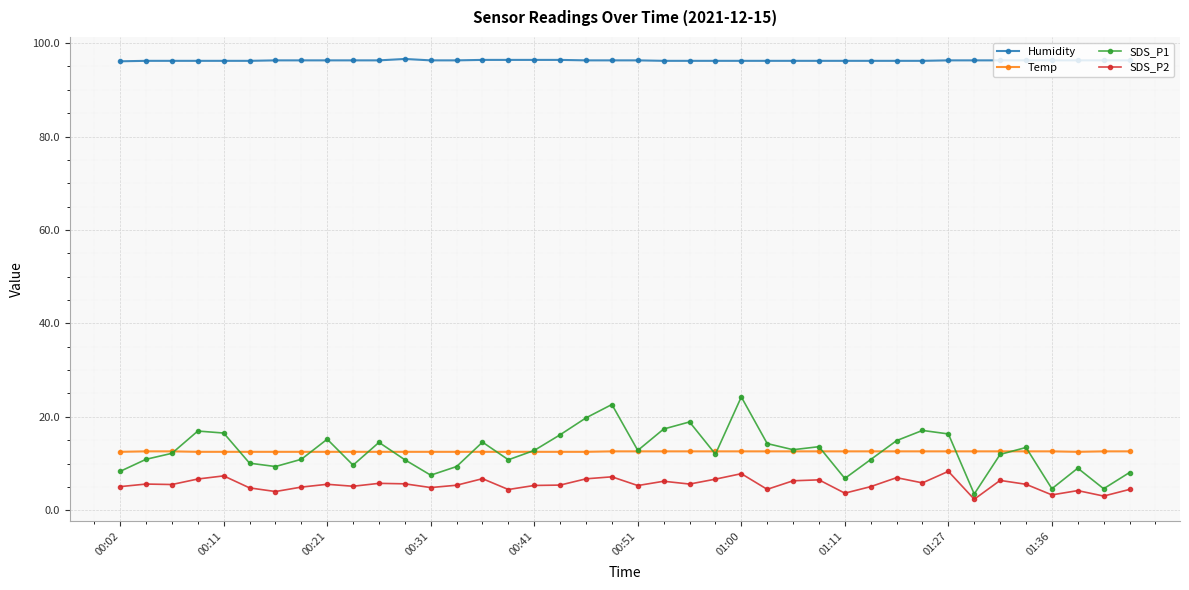

What is the value of the Humidity point at the 11th from the left?

96.3